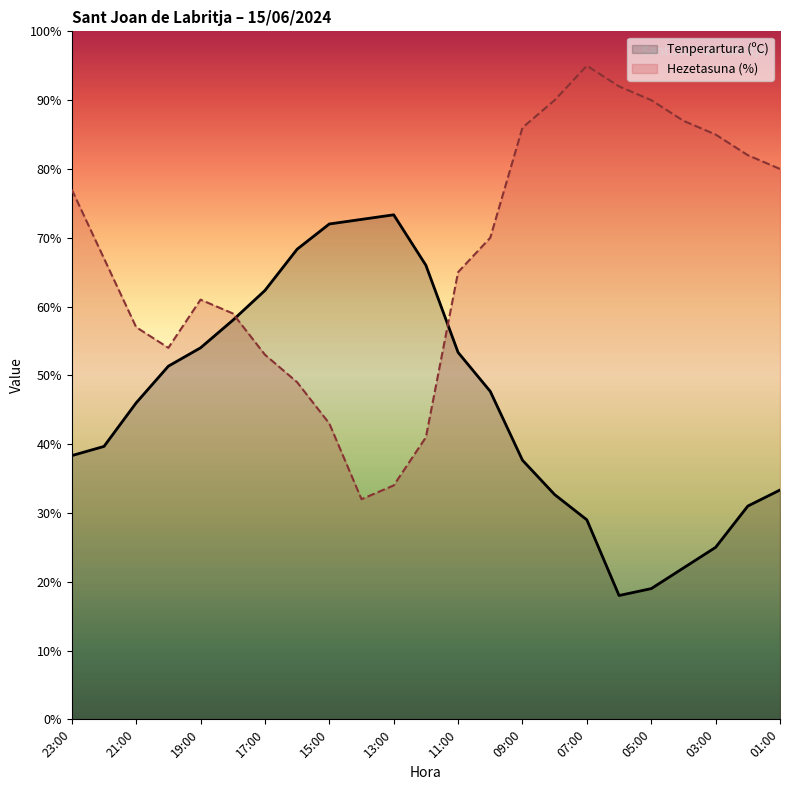

What is the minimum value for Tenperartura (ºC)?

18.0